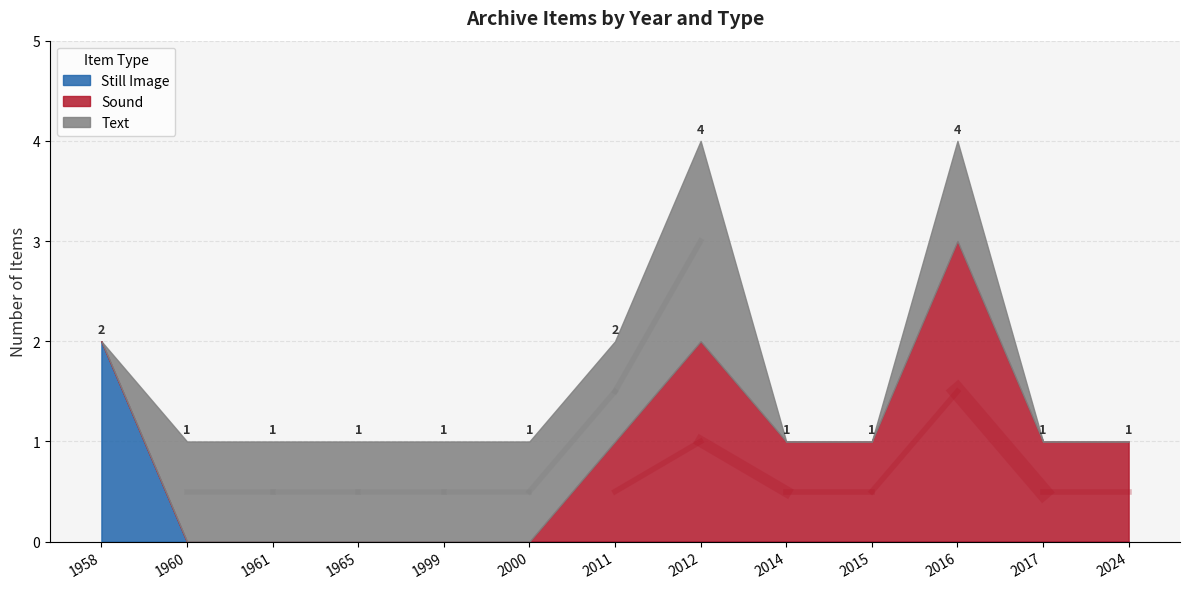

How many intersections are there between Text and Still Image?

1